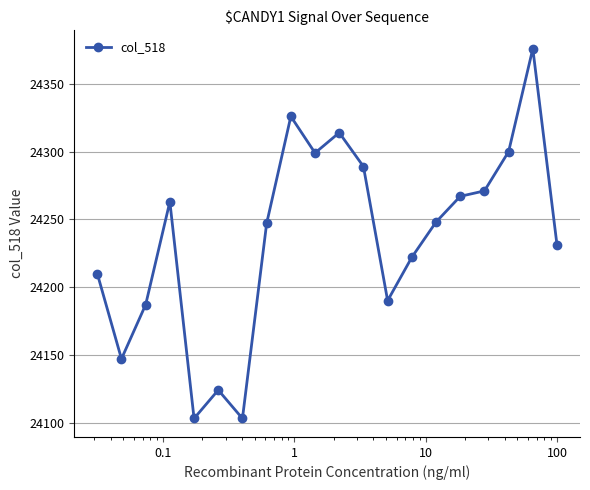

What is the maximum value shown in the chart?

24376